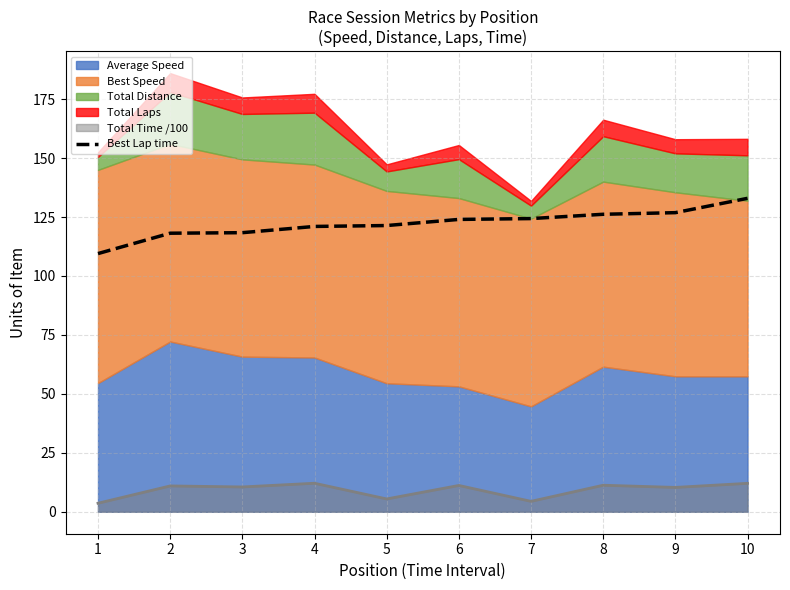

What is the minimum value for Best Lap time?

109.5